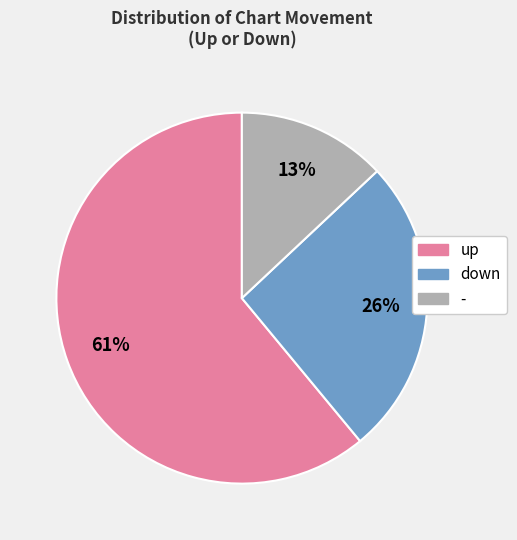

What percentage is the down slice, to the nearest percent?

26%